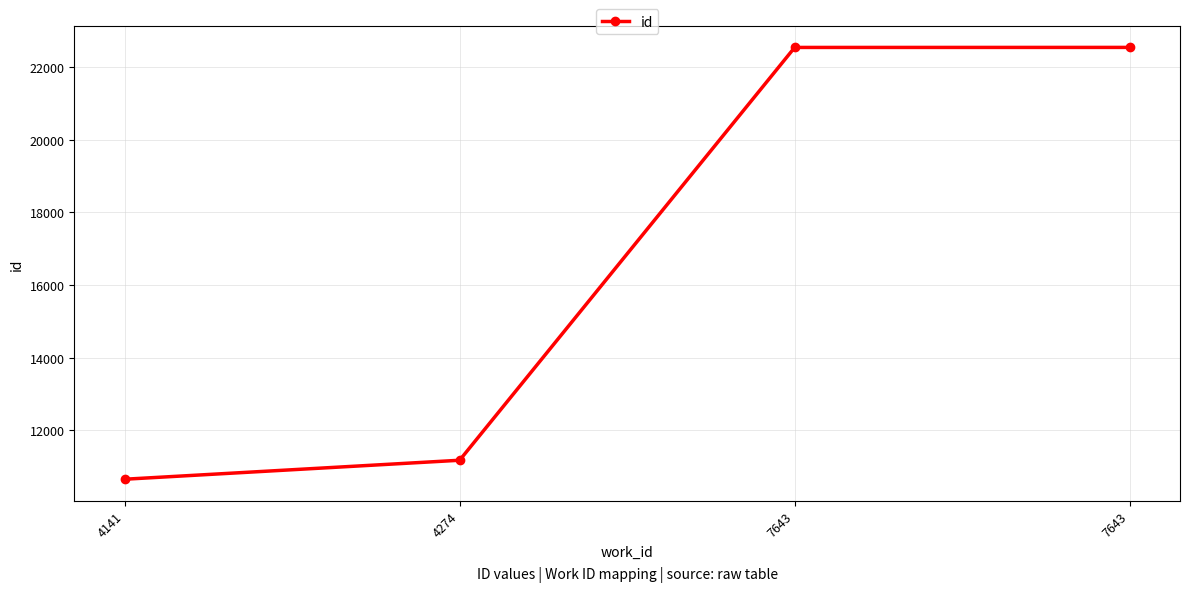

Is it true that the value at 7643 is 22541?

True